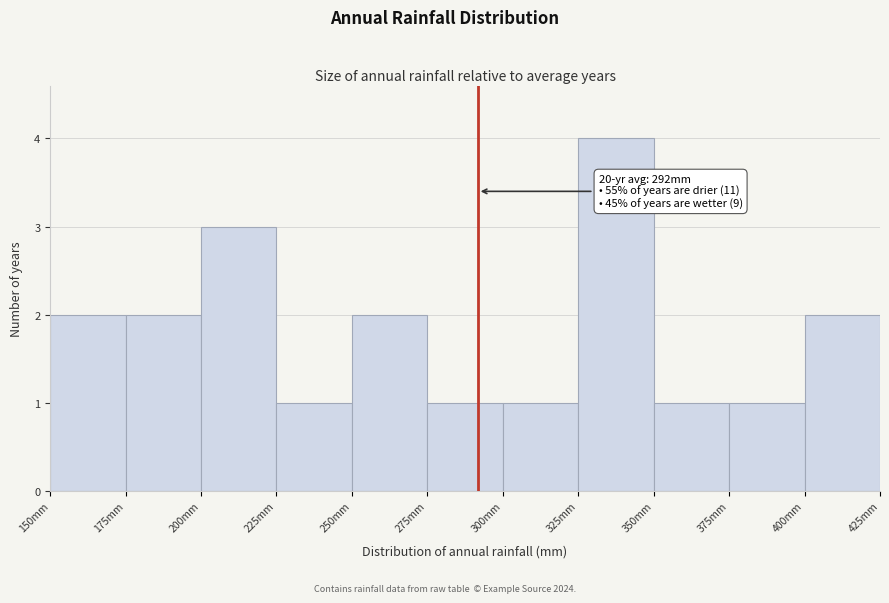

Over which range of the x-axis is the bar tallest?

325 to 350